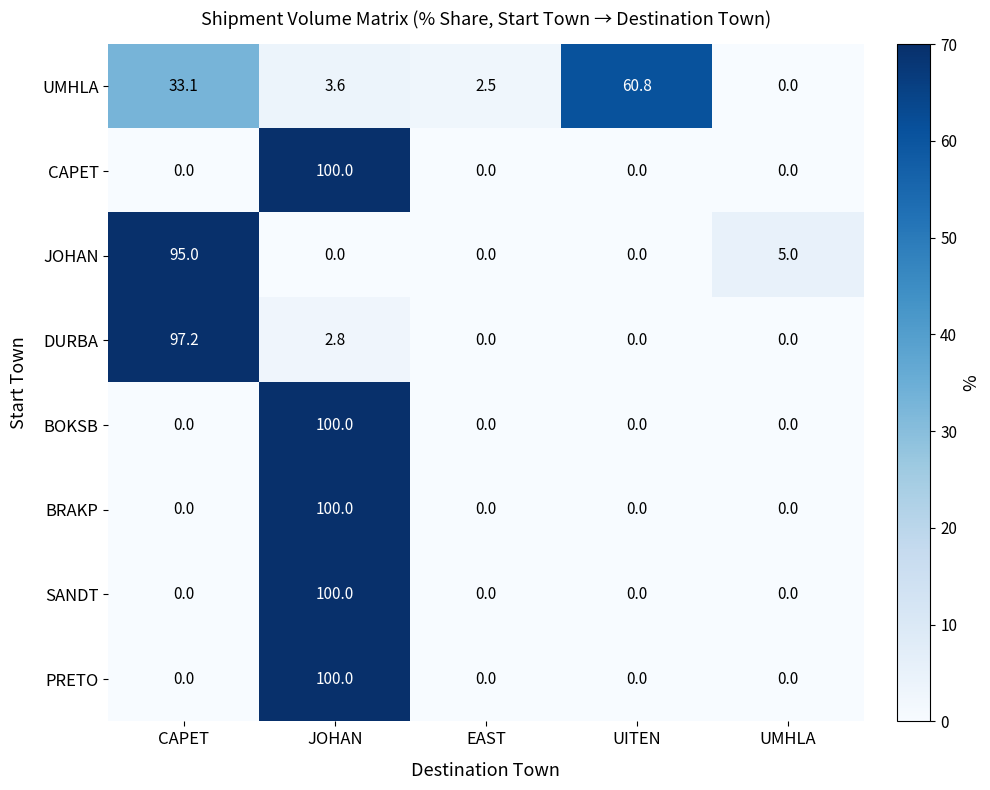

Is it true that DURBA equals 2.8 at JOHAN?

True